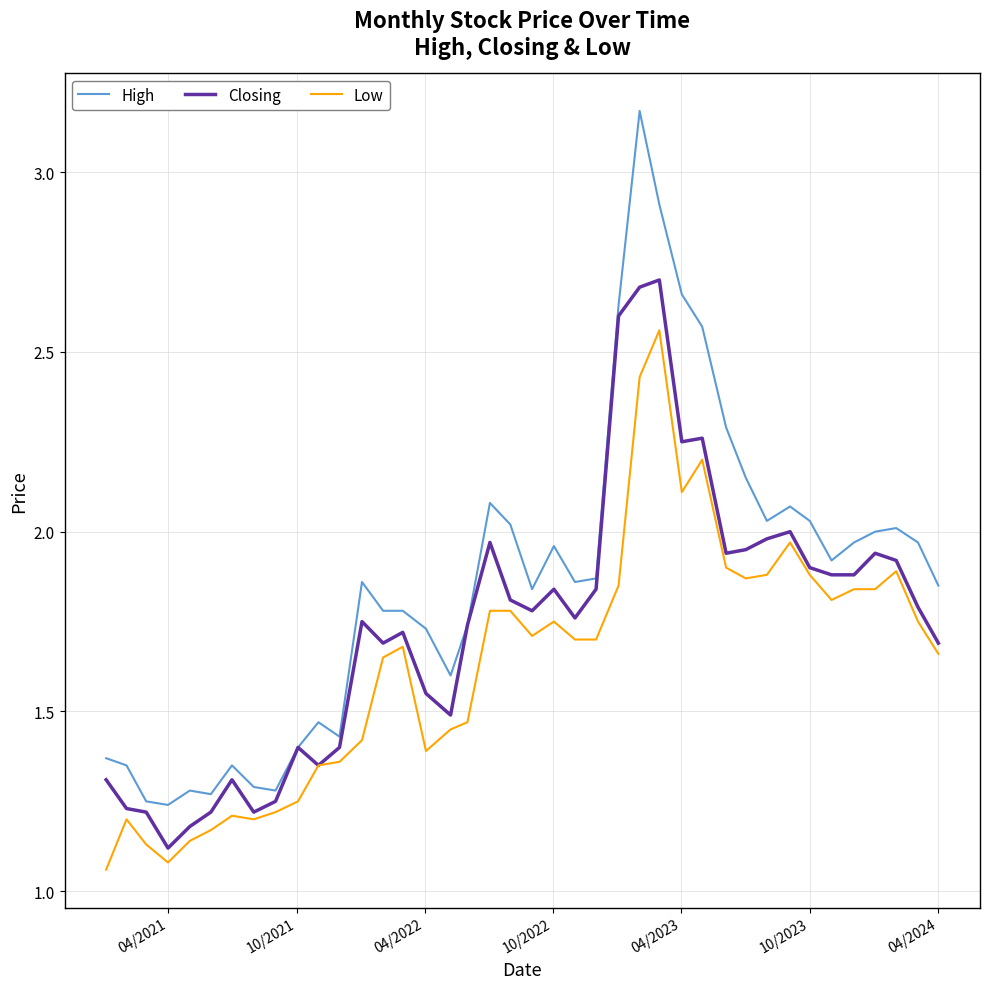

Which series has the widest spread of values?

High